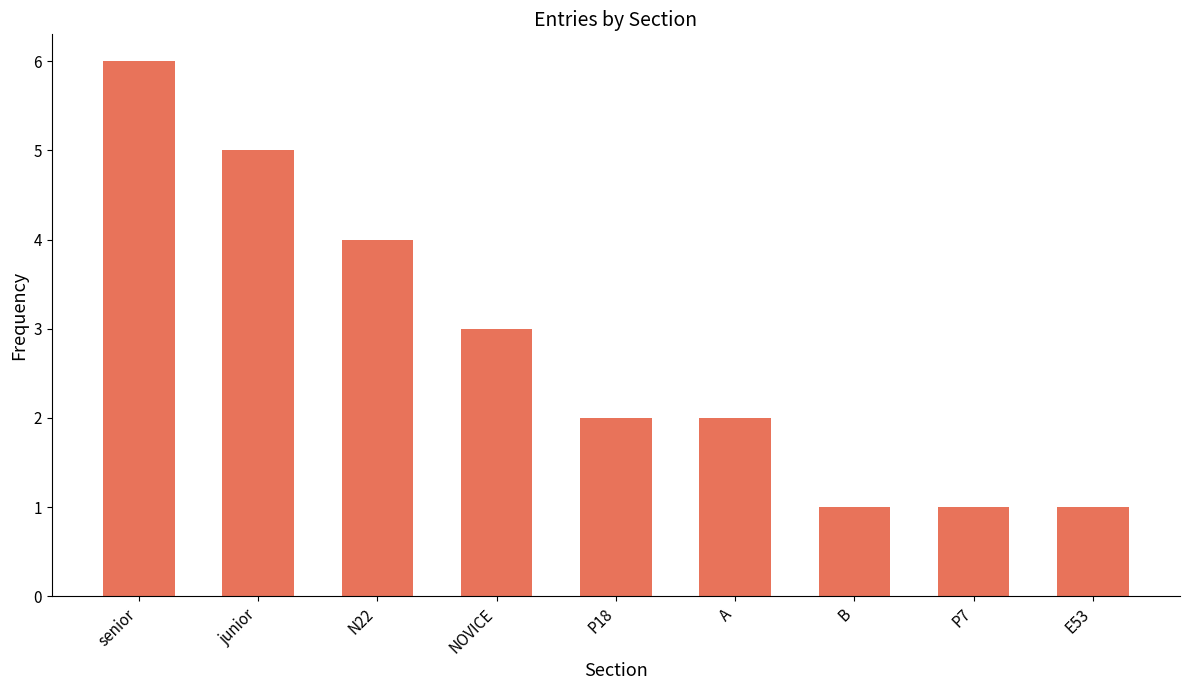

Reading left to right, extract all data points from this chart.

6	5	4	3	2	2	1	1	1